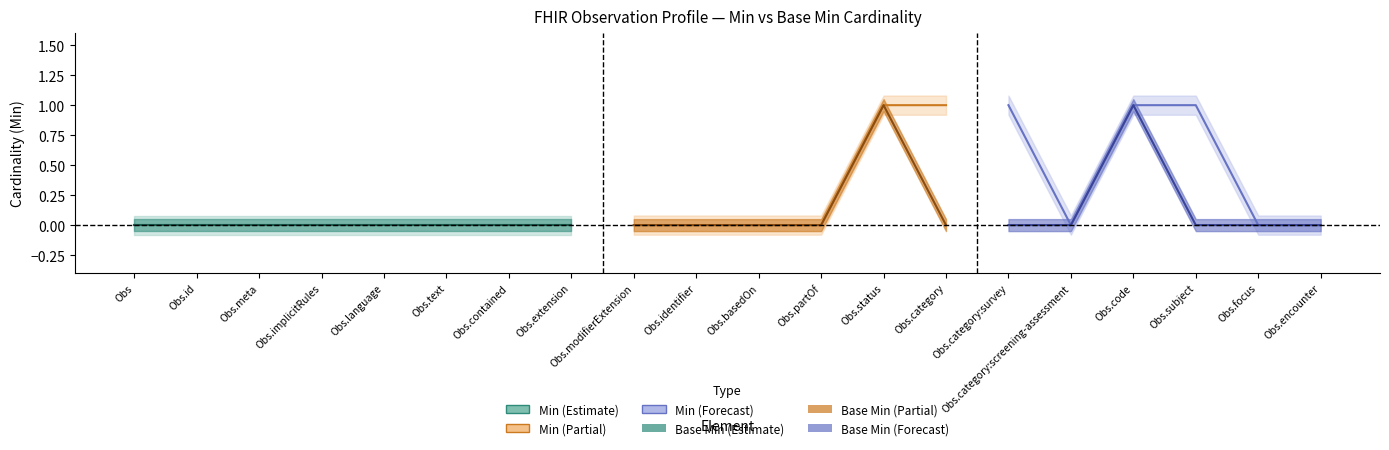

What position from the right is Observation?

20